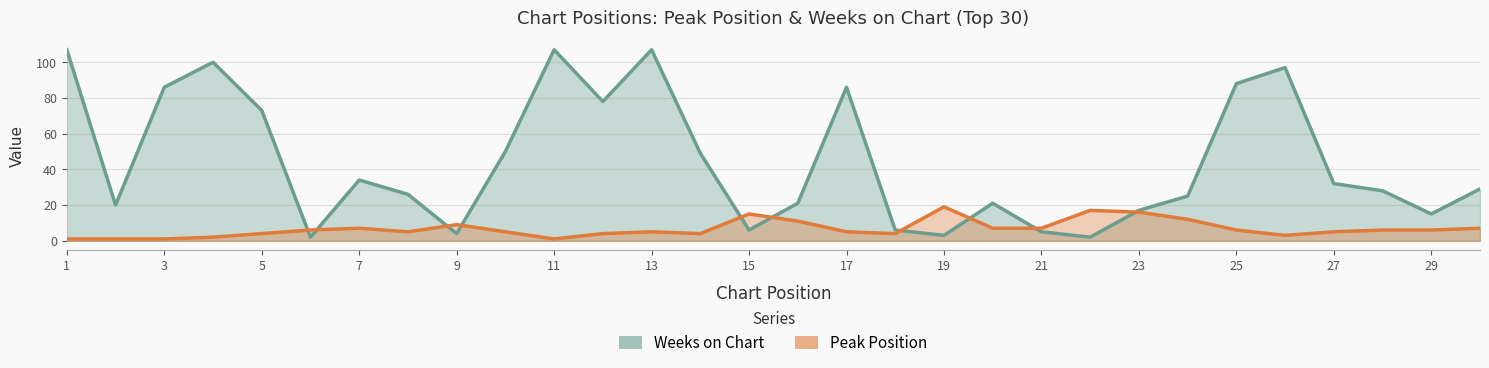

Reading left to right, list all the values displayed in this chart.

Peak Position: 1	1	1	2	4	6	7	5	9	5	1	4	5	4	15	11	5	4	19	7	7	17	16	12	6	3	5	6	6	7
Weeks on Chart: 107	20	86	100	73	2	34	26	4	50	107	78	107	49	6	21	86	6	3	21	5	2	17	25	88	97	32	28	15	29